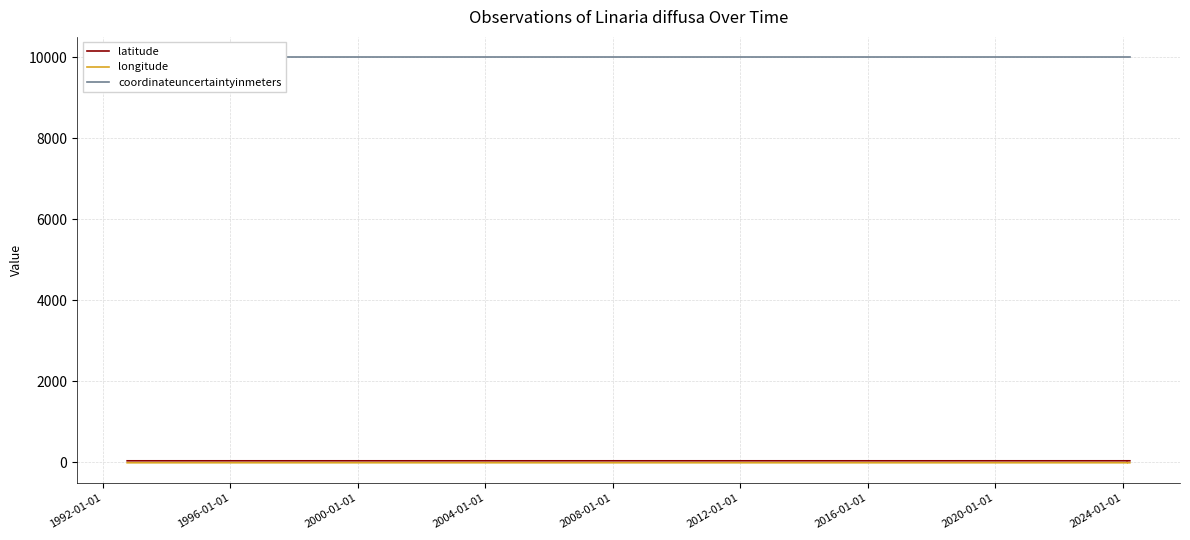

What are all the series names shown in the legend?

latitude, longitude, coordinateuncertaintyinmeters